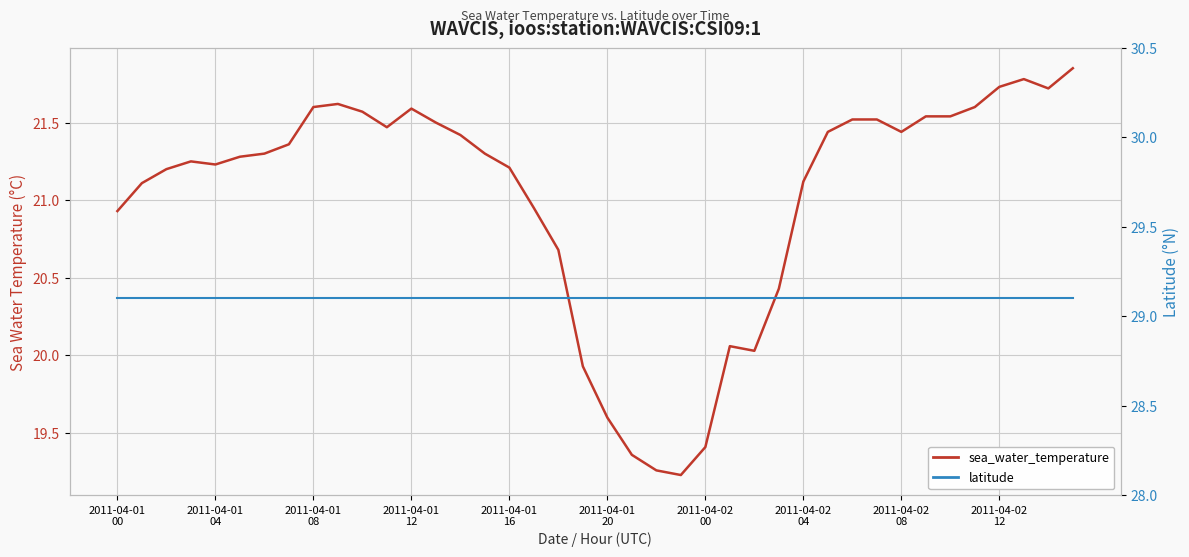

True or false: sea_water_temperature has a value of 20.7 at 18.

True